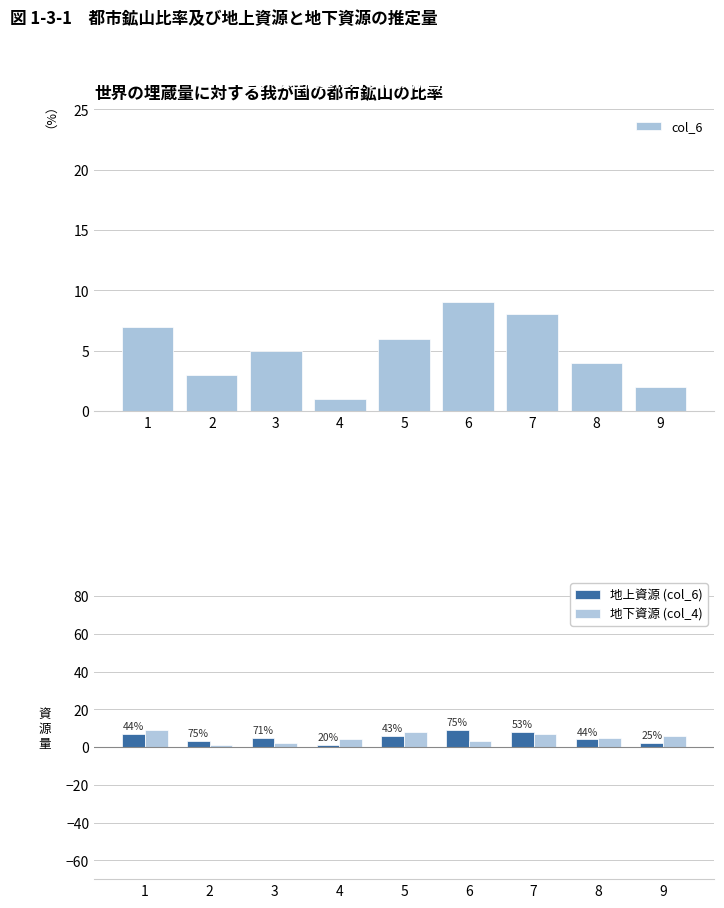

What is the average value of the 地下資源 (col_4) series?

5